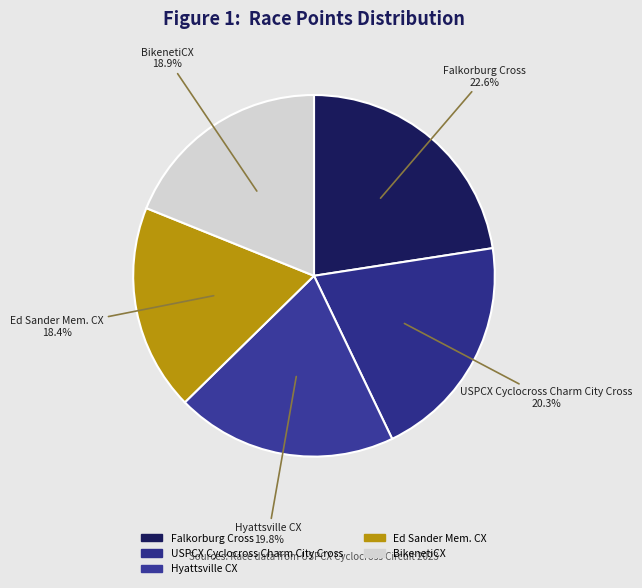

How many slices are in this pie chart?

5